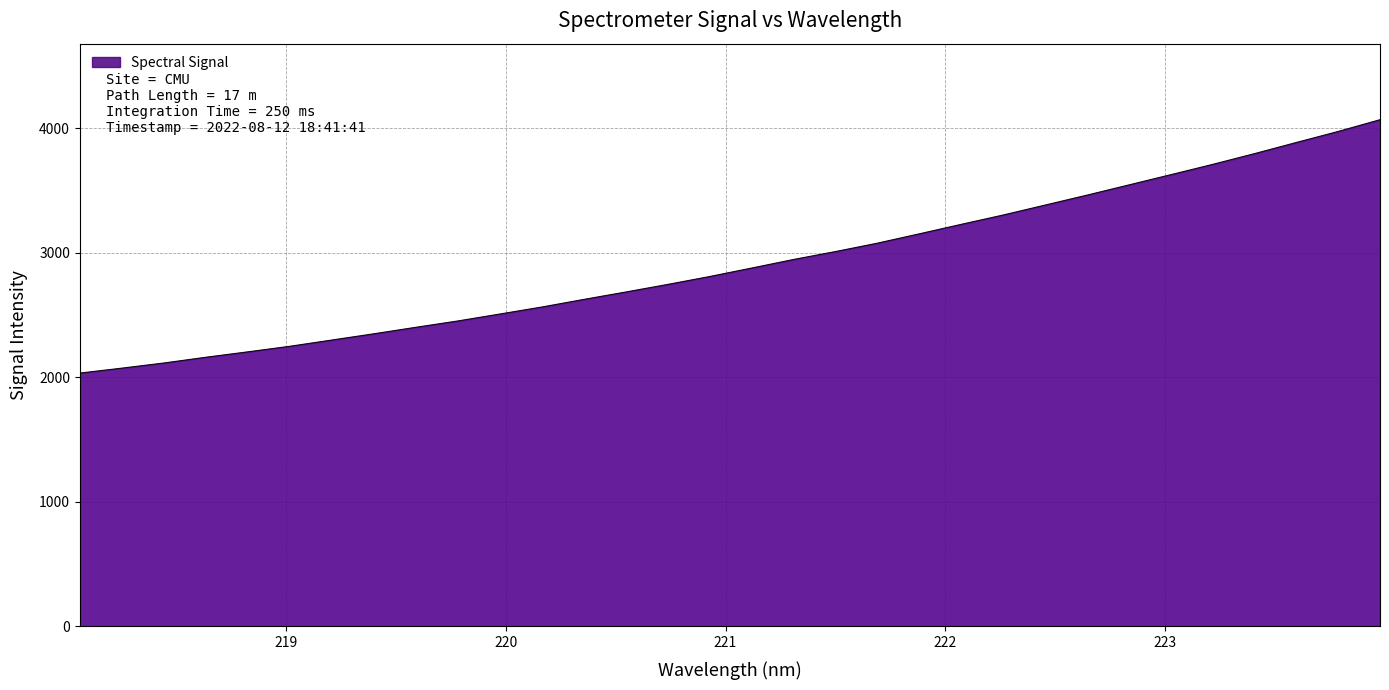

What is the difference between the maximum and minimum values?

2035.2